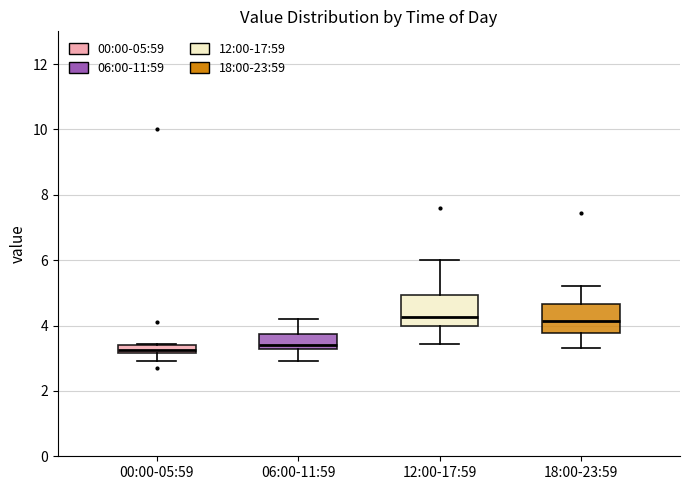

Where is the lower edge of the box for 00:00-05:59 on the y-axis? The values are not printed on the chart, so give them approximately, as read against the axis.

3.2